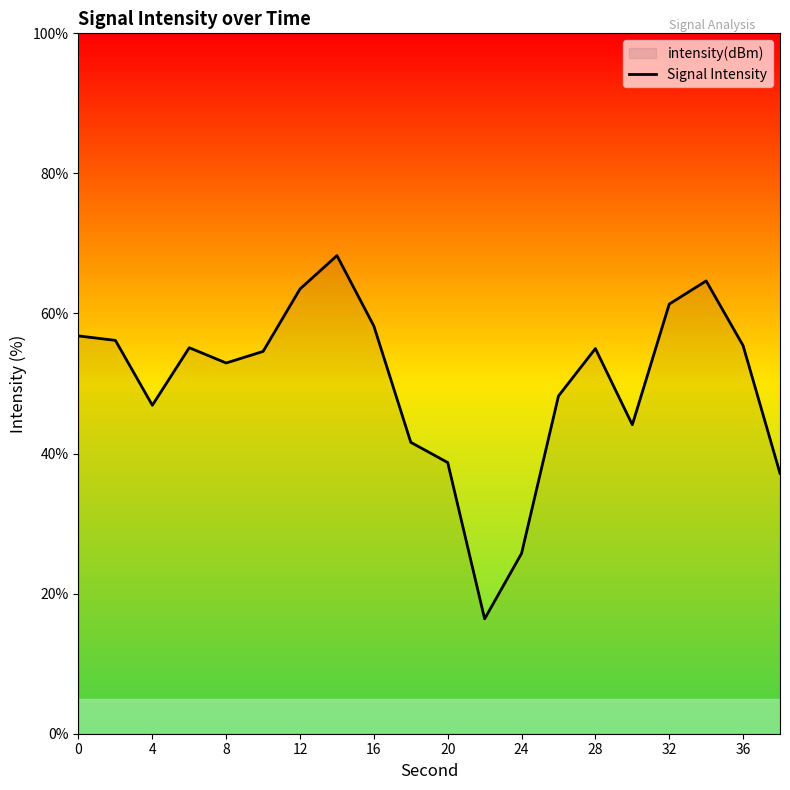

What is the average value?

50.0